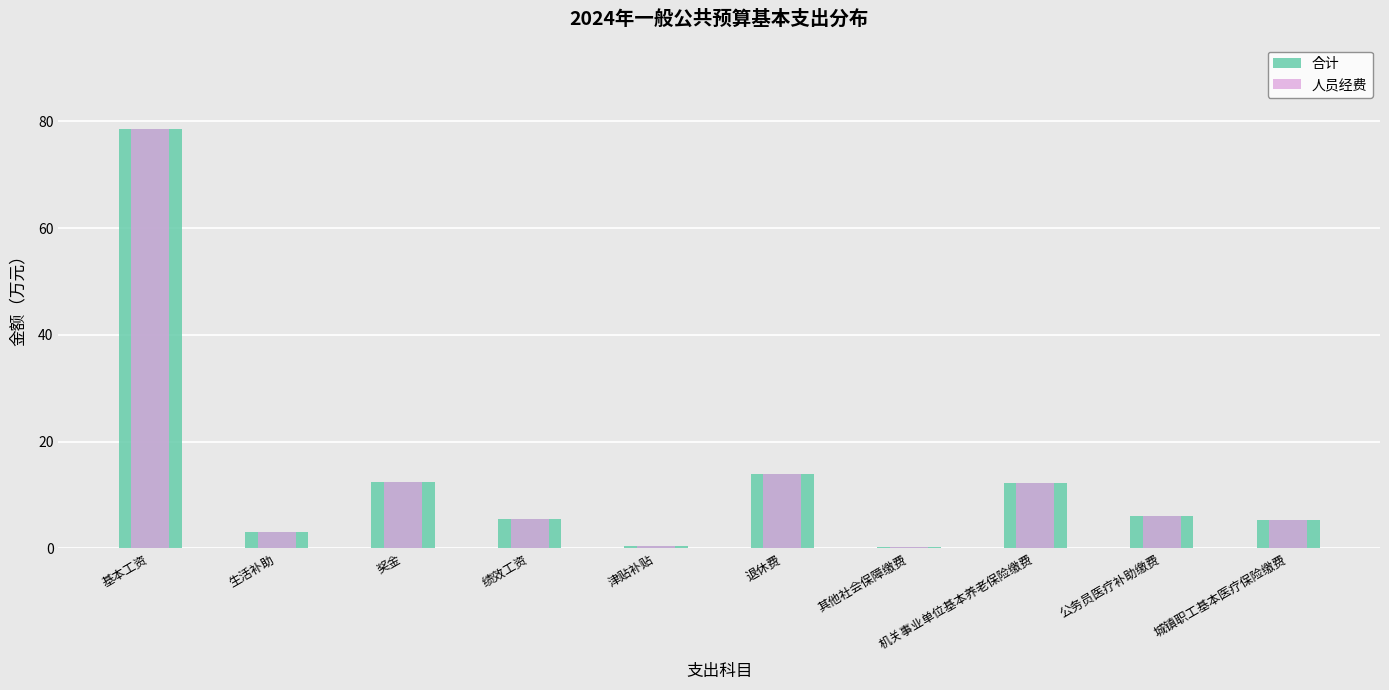

True or false: 人员经费 has a value of 78.6 at 基本工资.

True